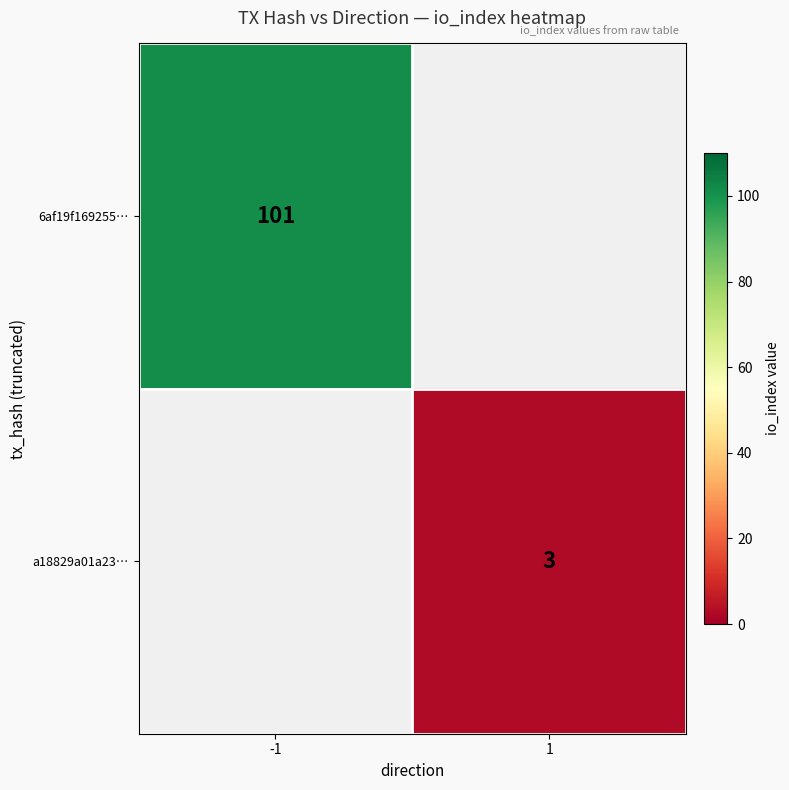

How many data points does each series have?

2